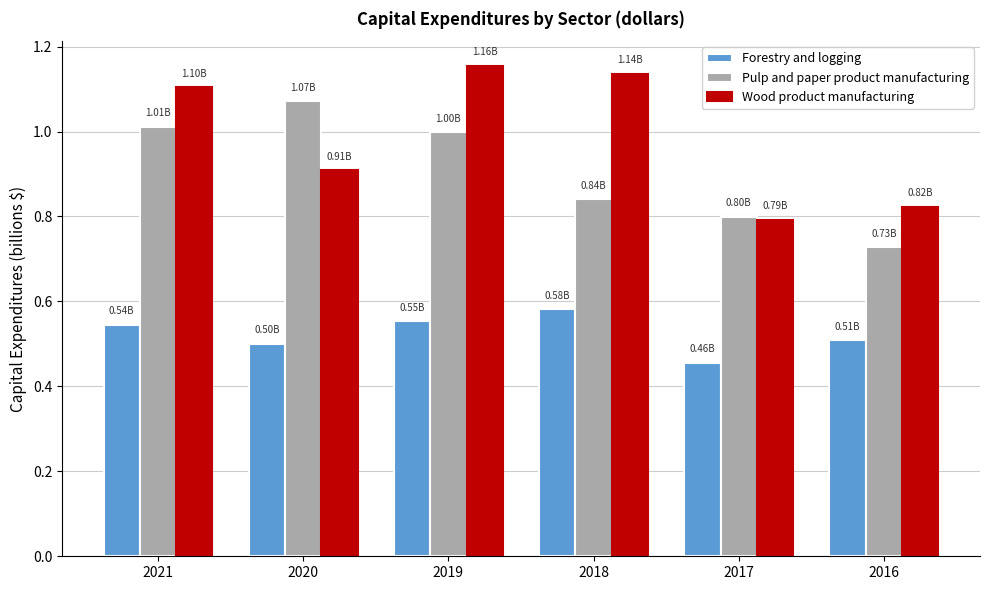

Rank the series by their average value, from lowest to highest.

Forestry and logging, Pulp and paper product manufacturing, Wood product manufacturing